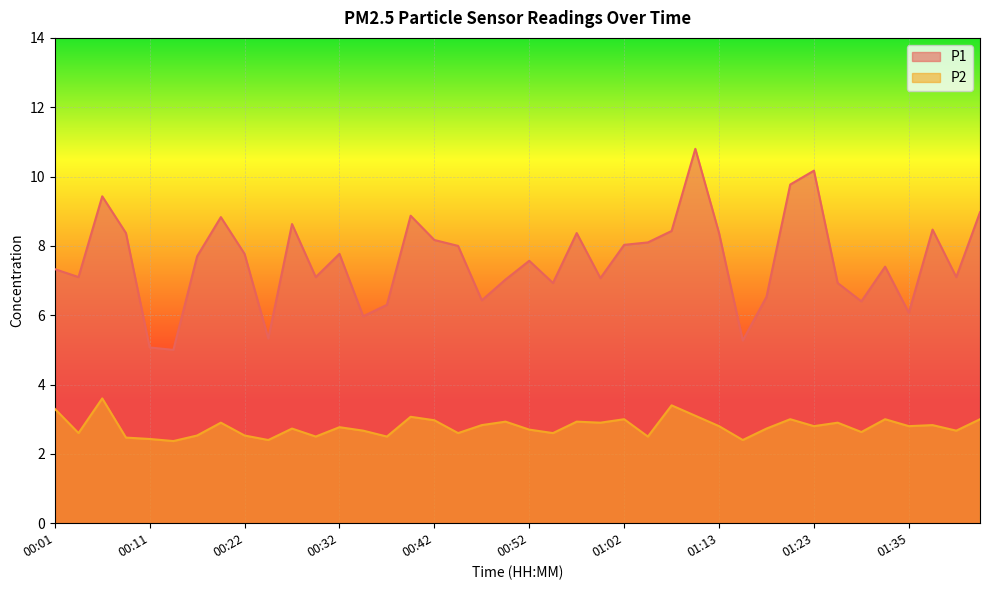

Reading left to right, what are all the values shown in this chart?

P1: 7.3	7.1	9.4	8.4	5.1	5.0	7.7	8.8	7.8	5.3	8.6	7.1	7.8	6.0	6.3	8.9	8.2	8.0	6.4	7.0	7.6	6.9	8.4	7.1	8.0	8.1	8.4	10.8	8.4	5.3	6.5	9.8	10.2	6.9	6.4	7.4	6.1	8.5	7.1	9.0
P2: 3.3	2.6	3.6	2.5	2.4	2.4	2.5	2.9	2.5	2.4	2.7	2.5	2.8	2.7	2.5	3.1	3.0	2.6	2.8	2.9	2.7	2.6	2.9	2.9	3.0	2.5	3.4	3.1	2.8	2.4	2.7	3.0	2.8	2.9	2.6	3.0	2.8	2.8	2.7	3.0